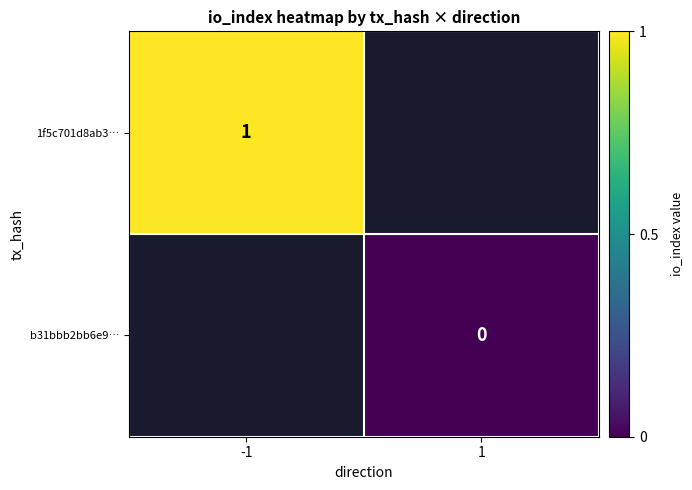

The value of 1f5c701d8ab3… at -1 is 0.4. True or false?

False